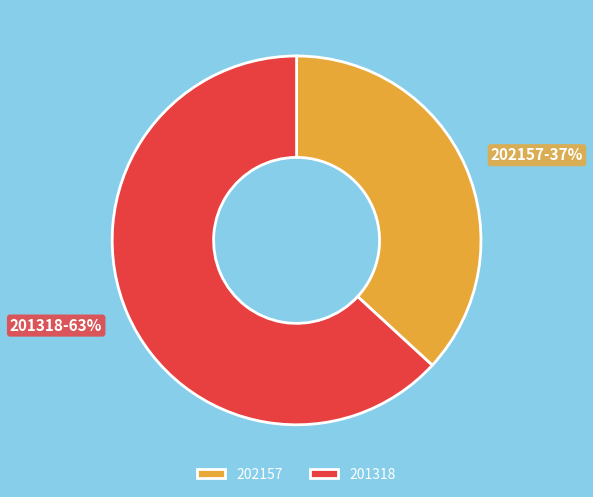

True or false: 201318 accounts for 69% of the total.

False